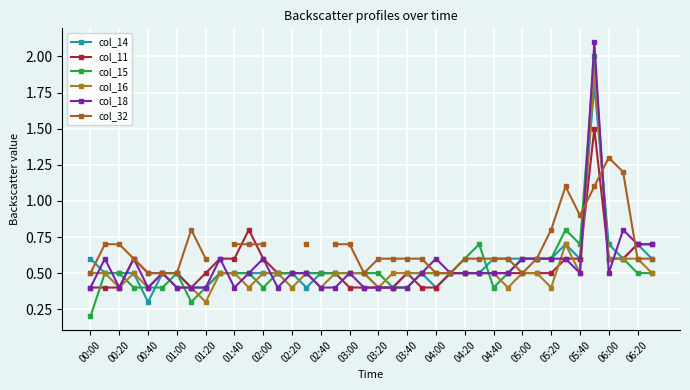

Which series has the largest range (max minus min)?

col_15